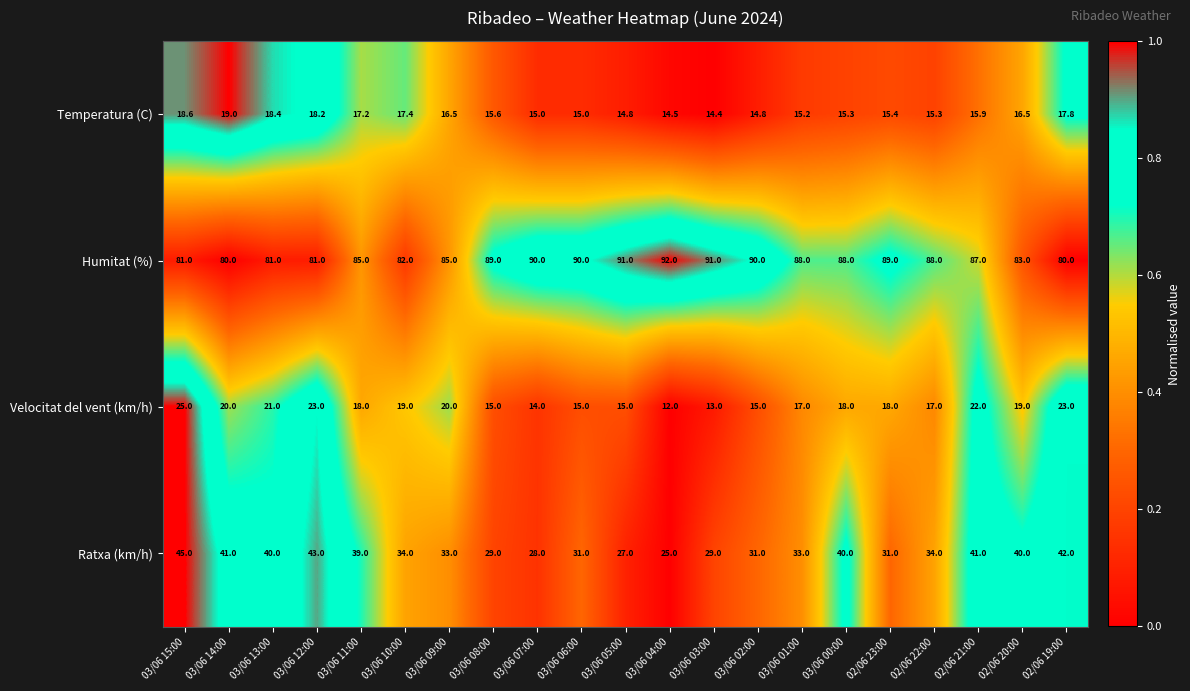

What is the sum of all Temperatura (C) values?

340.8